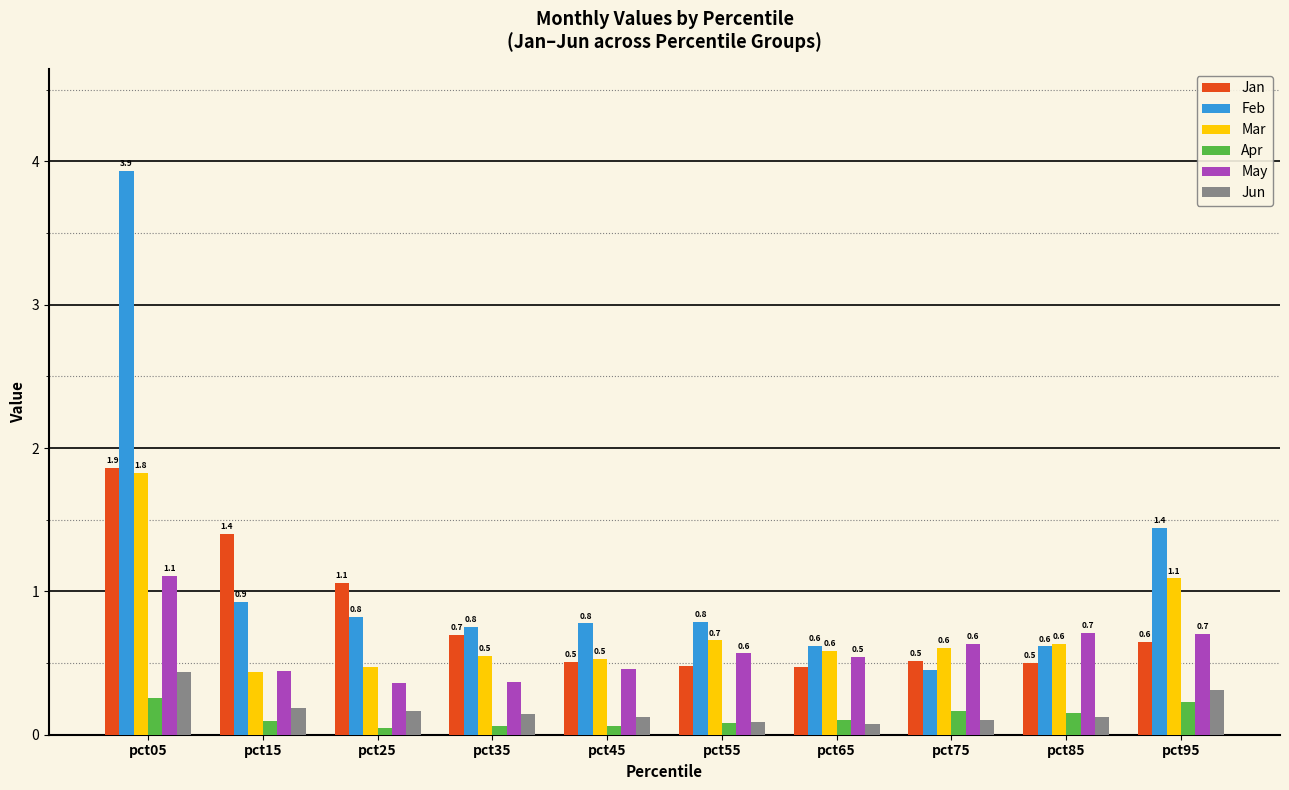

Is it true that Feb equals 0.9 at pct15?

True